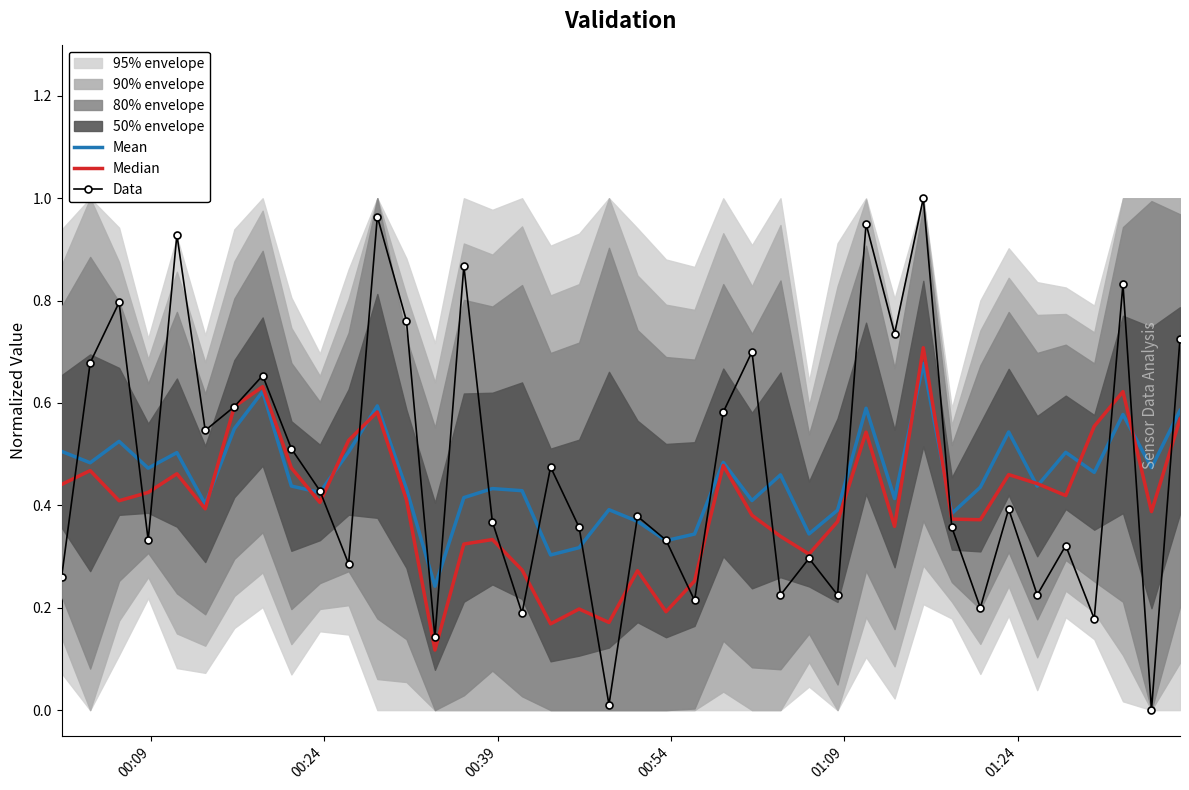

What is the difference between the maximum and minimum values in the Data series?

1.0